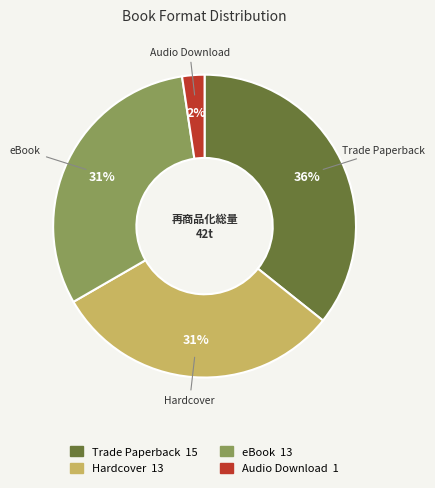

Does any single category account for the majority?

No